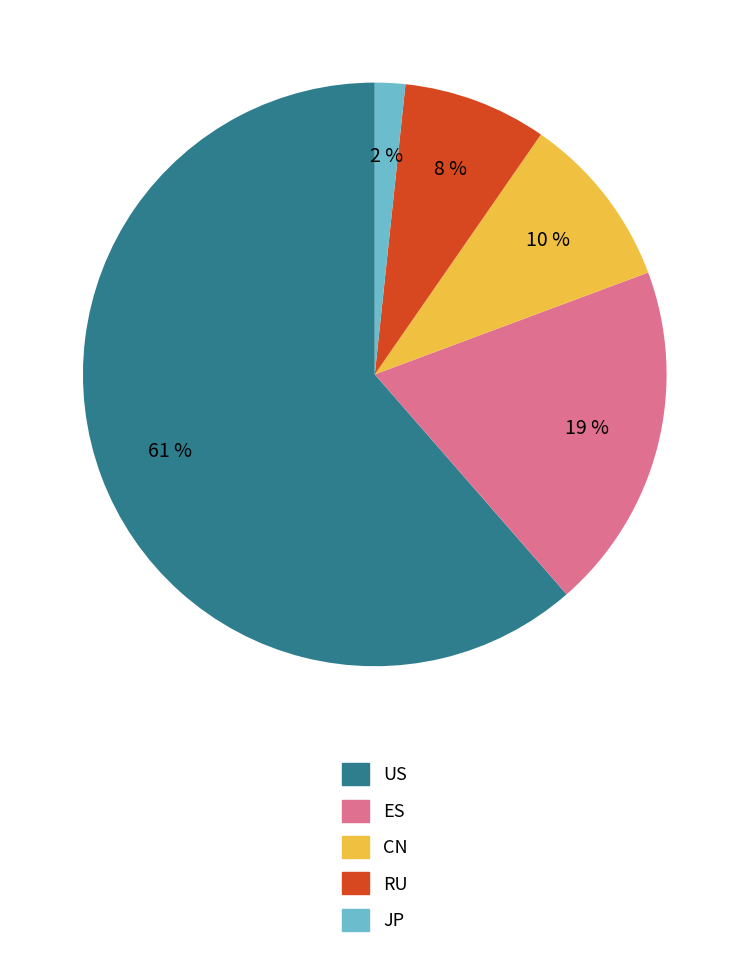

True or false: US accounts for 47% of the total.

False